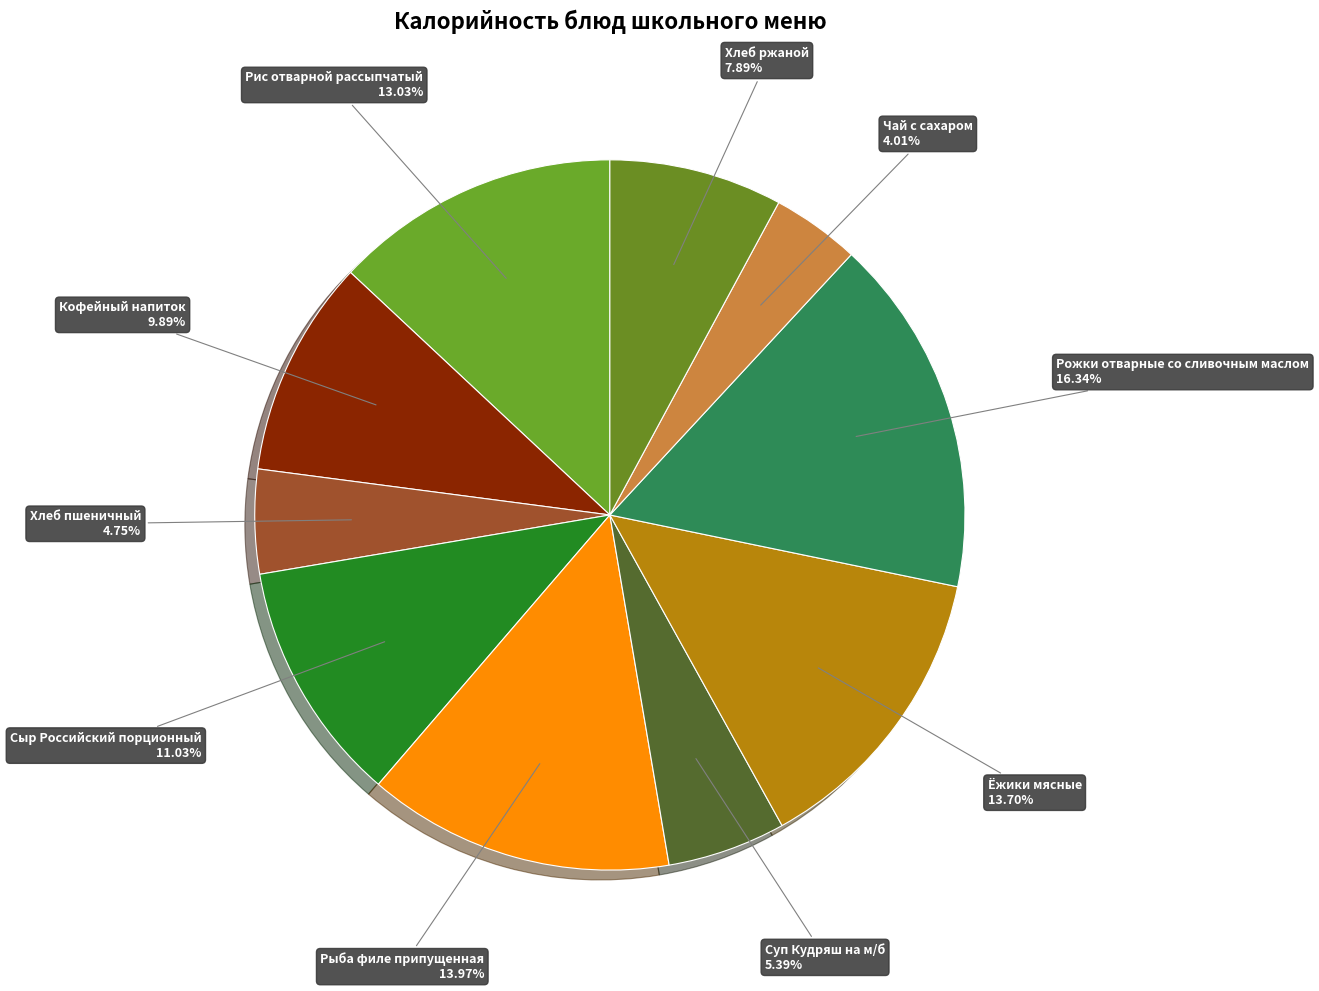

How many slices are in this pie chart?

10